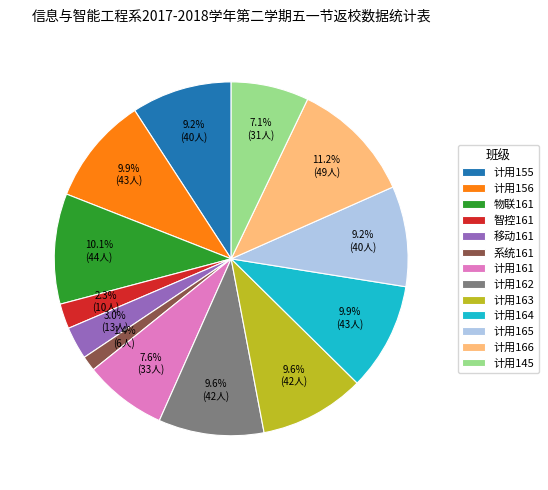

Do 计用166 and 移动161 together represent more than half of the pie?

No